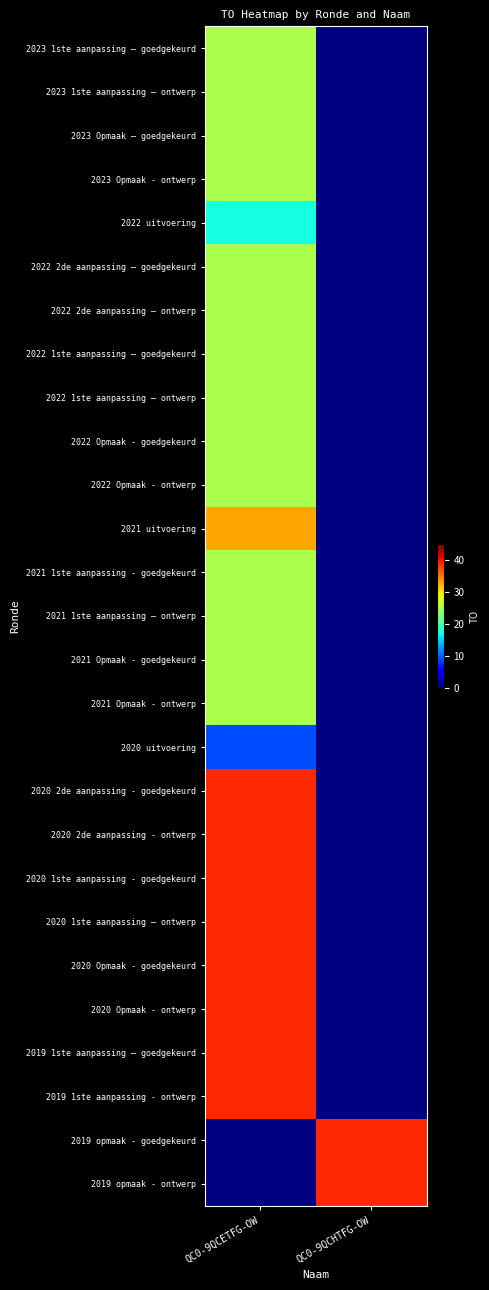

The 2020 1ste aanpassing – ontwerp series shows 39.0 at QC0-9QCETFG-OW. True or false?

True